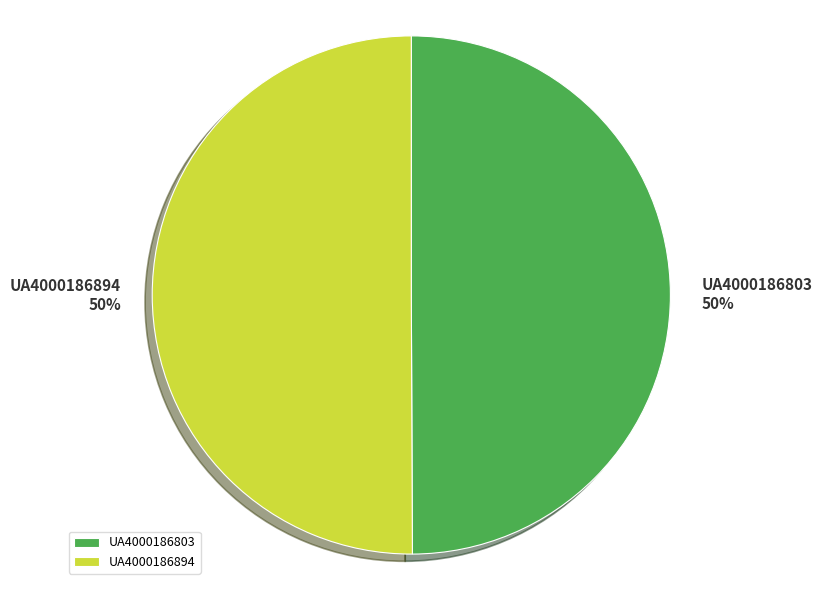

Is it true that UA4000186894 is 50% of the pie?

True